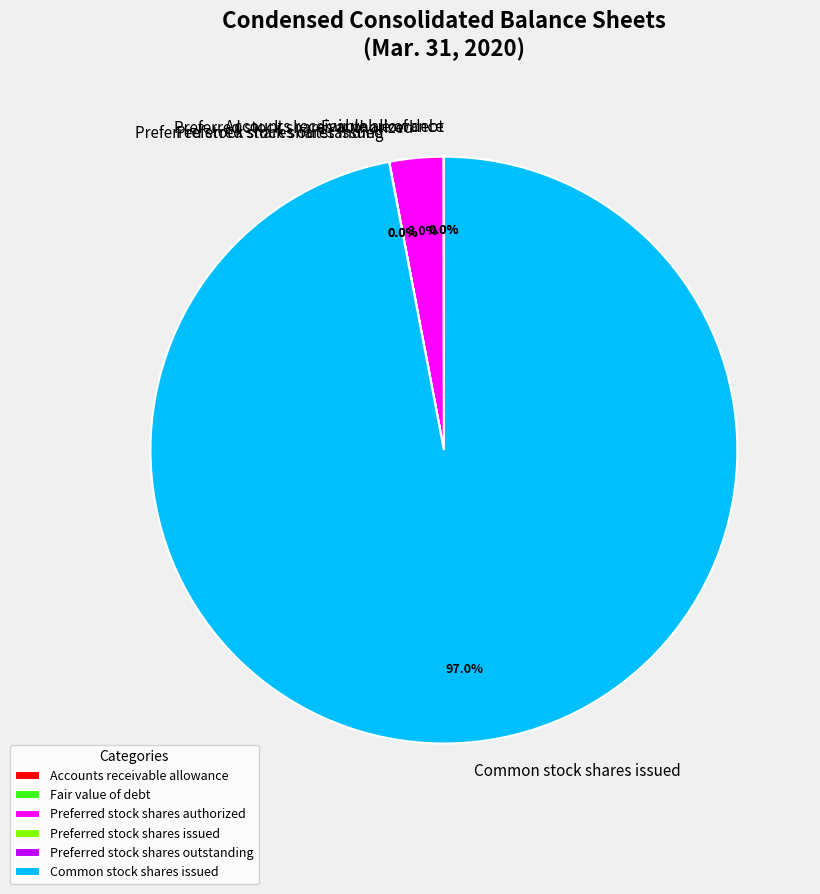

Which slice represents more than half of the pie?

Common stock shares issued